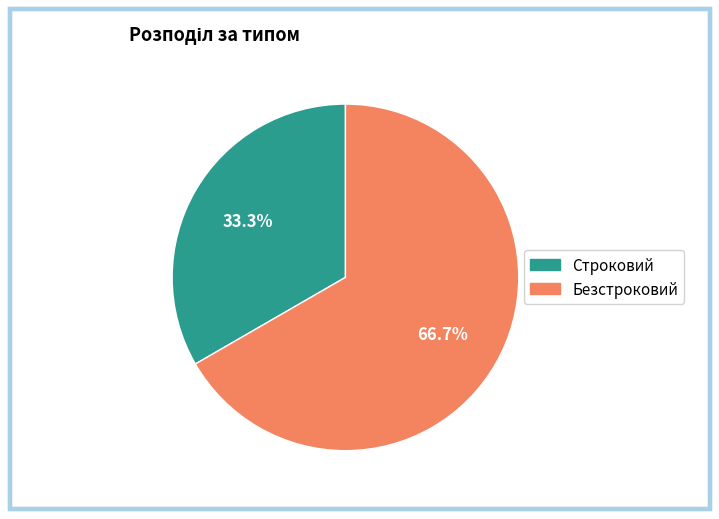

Which slice is the largest?

Безстроковий